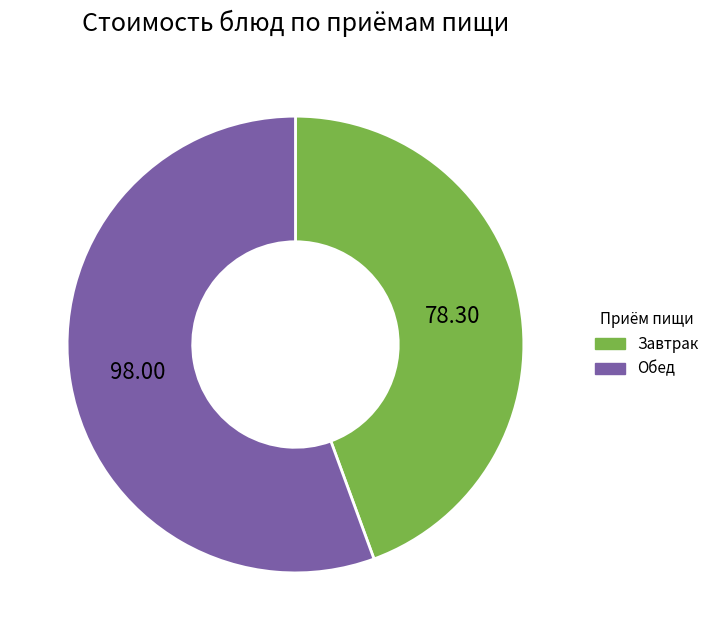

Is there any slice that represents more than half of the pie?

Yes